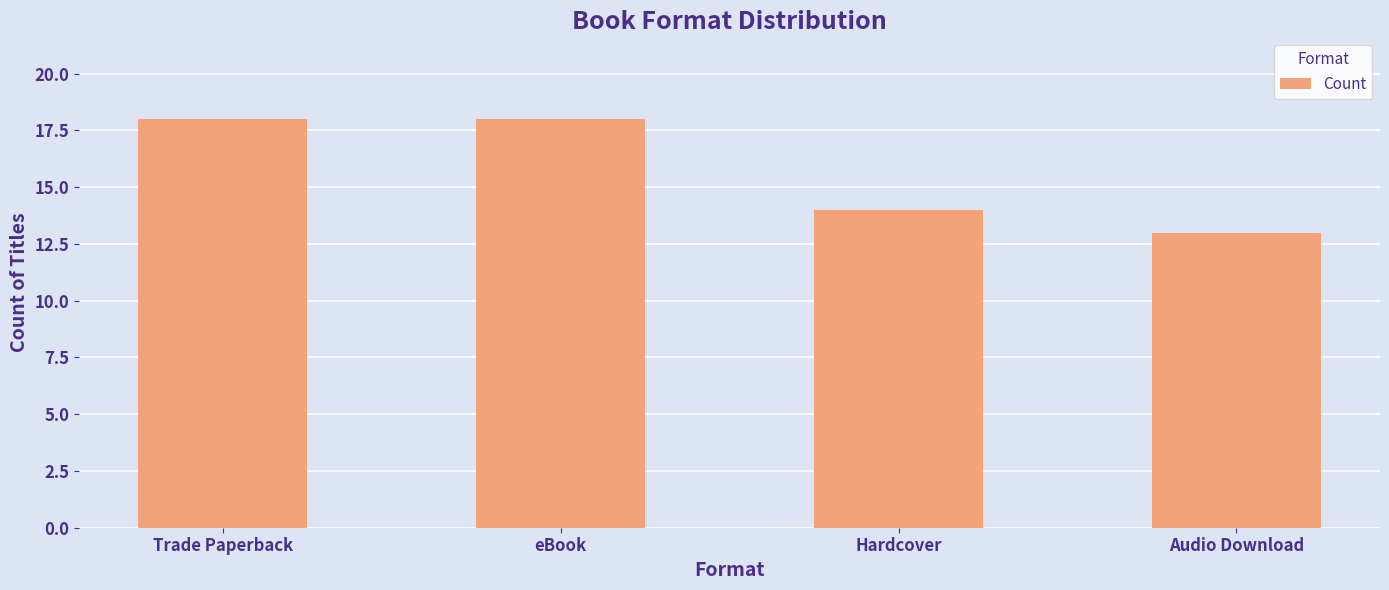

Reading left to right, what are all the values shown in this chart?

Trade Paperback=18	eBook=18	Hardcover=14	Audio Download=13